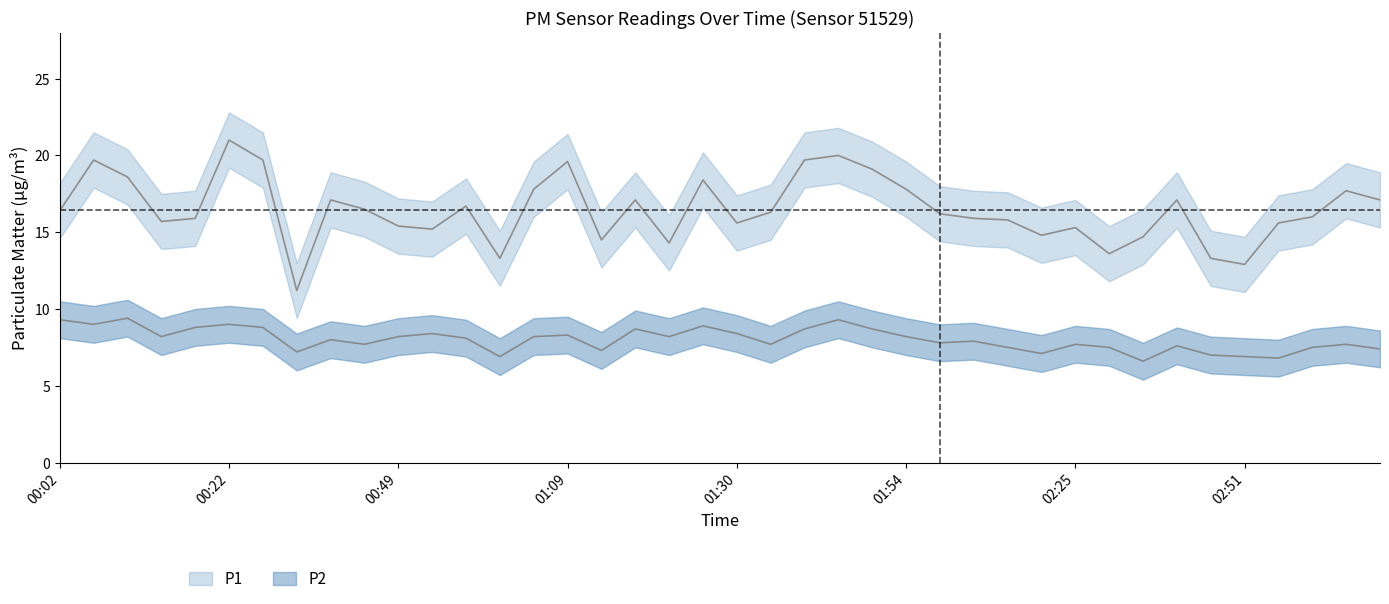

What is the average value of the P1 series?

16.5